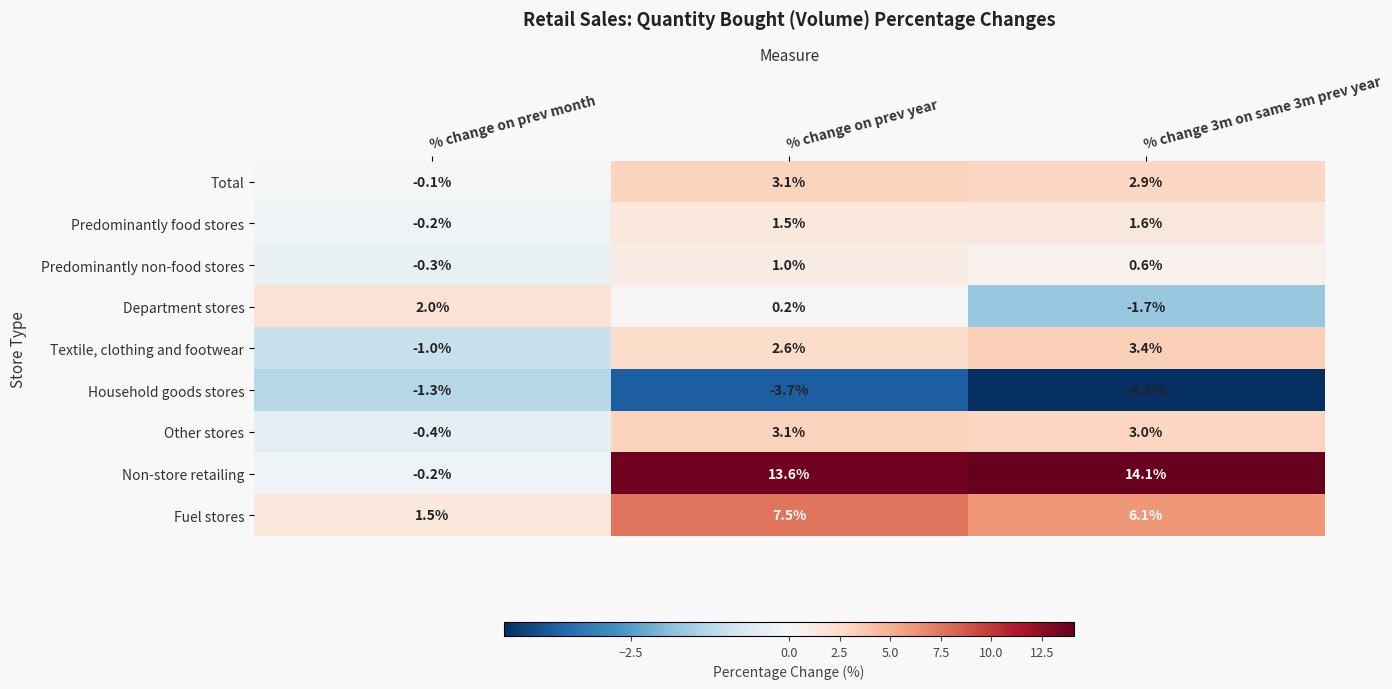

At how many categories does at least one series exceed 8?

2